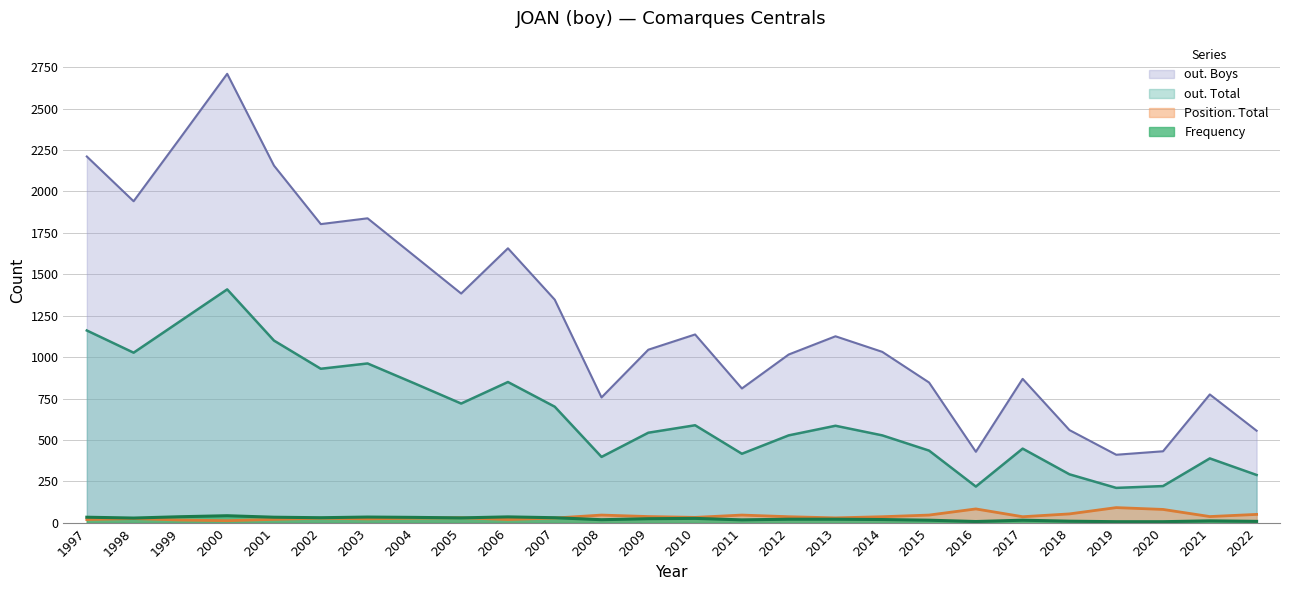

What is the approximate value of out. Total at 2011?

417